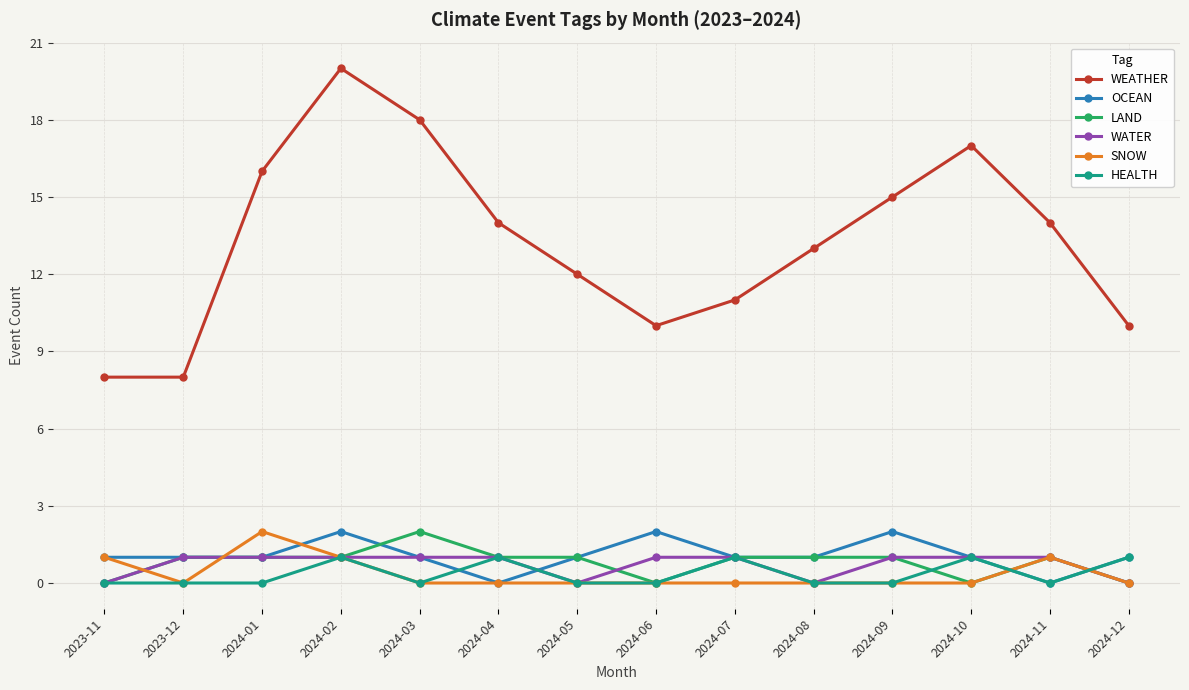

What are all the series names shown in the legend?

WEATHER, OCEAN, LAND, WATER, SNOW, HEALTH